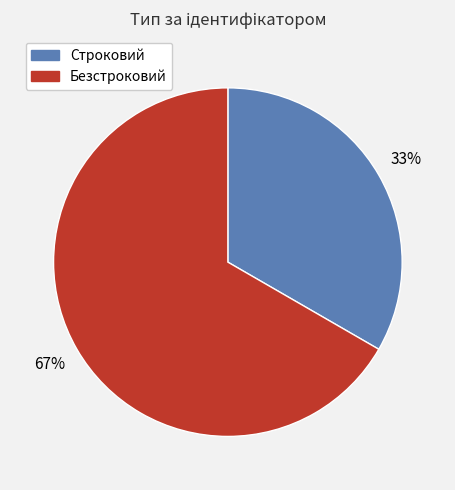

To the nearest percent, what is the average slice percentage?

50%